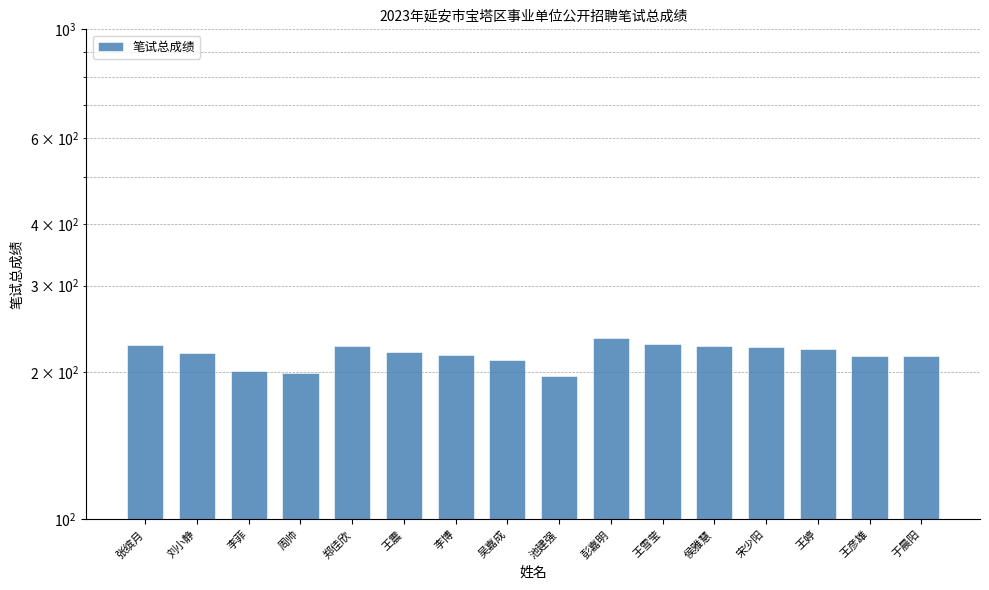

Between 王雪莹 and 王震, which is larger?

王雪莹